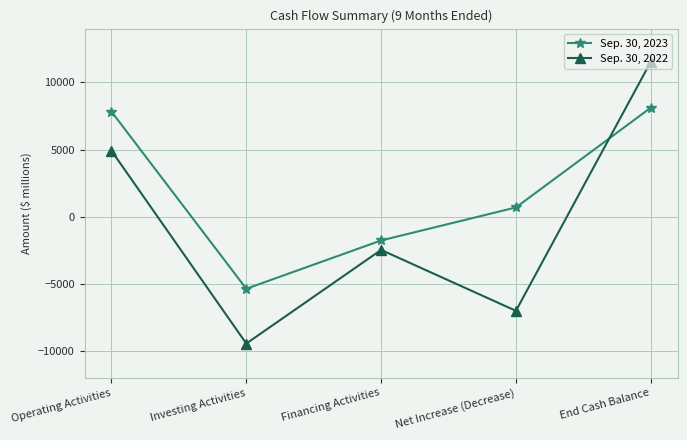

What is the average value of the Sep. 30, 2022 series?

-497